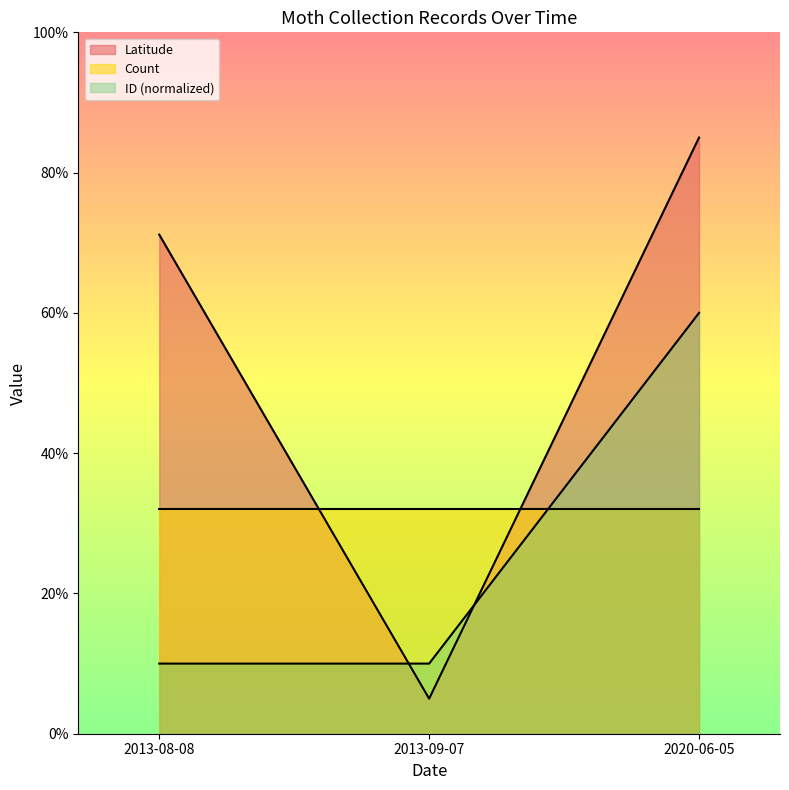

At which label does Latitude first exceed 71?

2013-08-08